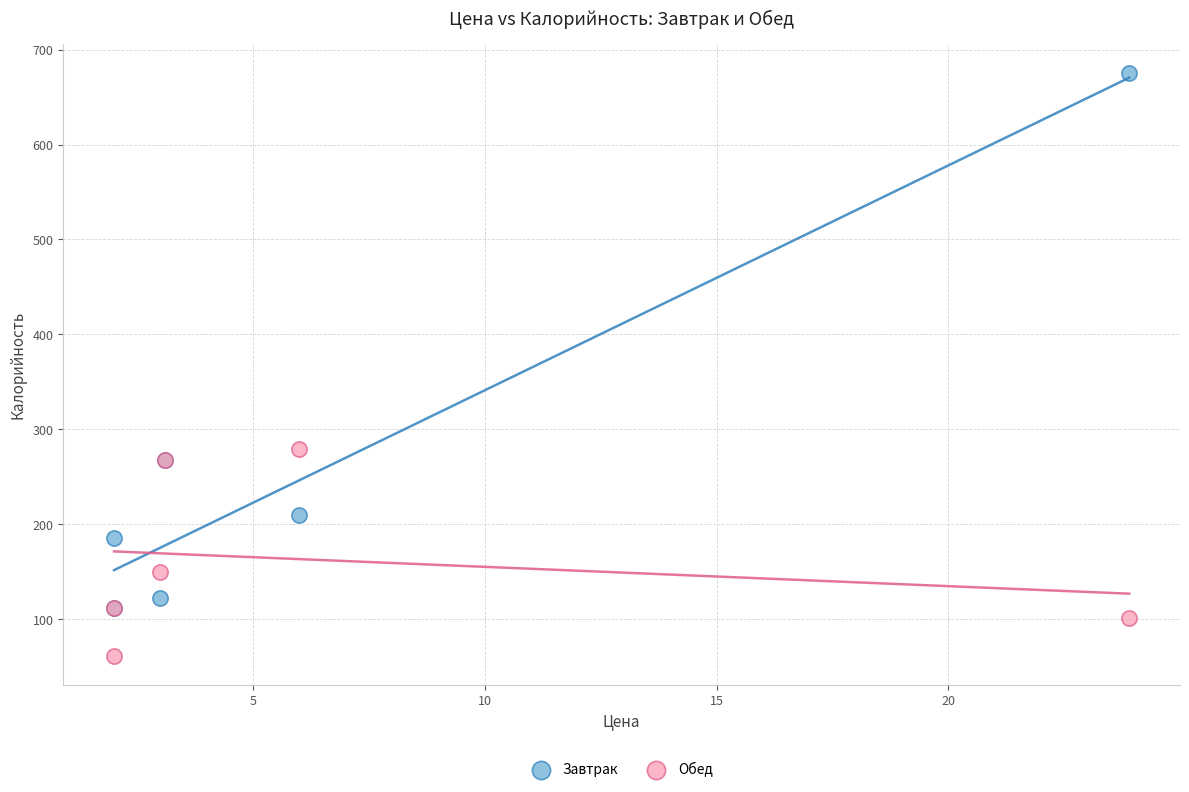

Across all series, what Y value is closest to 368?

279.0